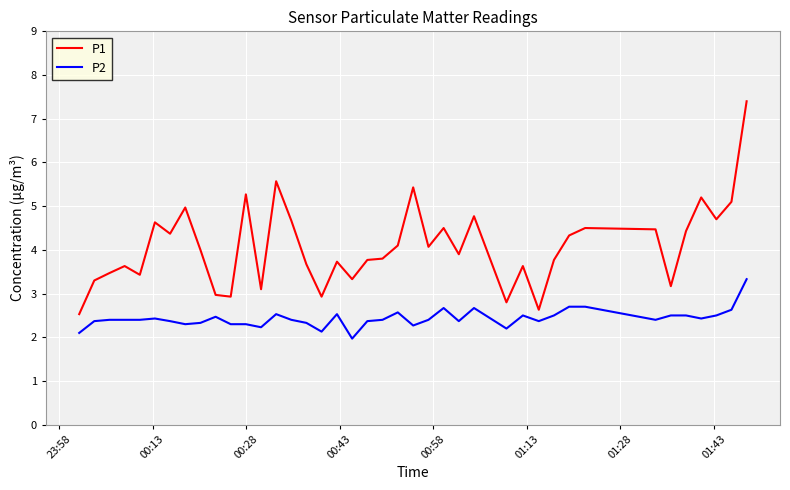

True or false: P1 and P2 cross at least once.

False